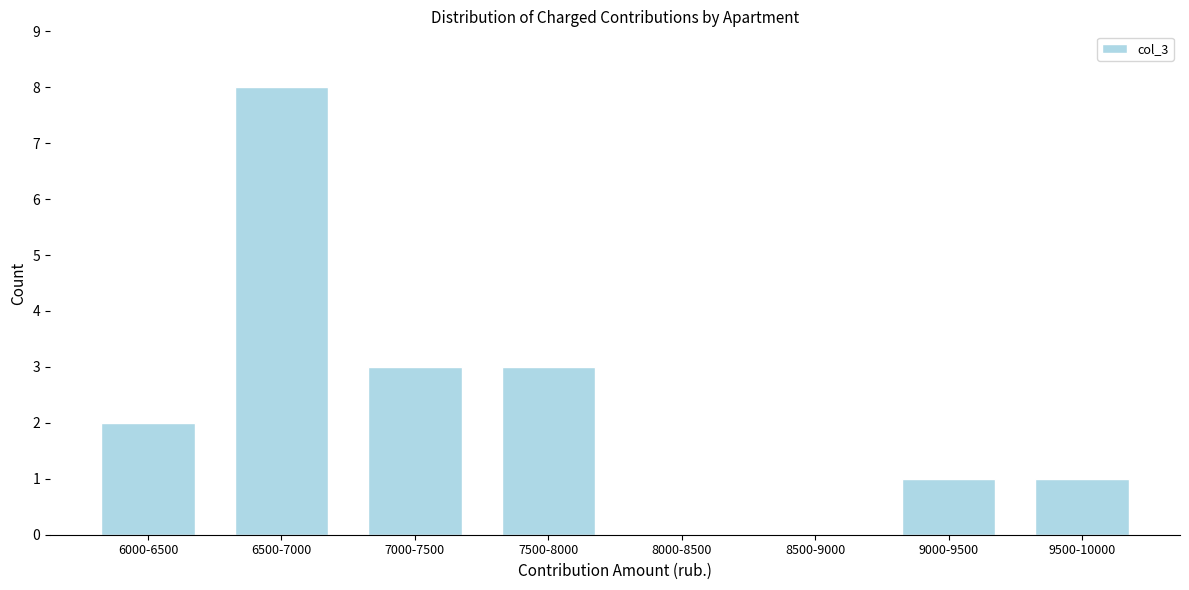

Reading right to left, list all the values displayed in this chart.

9500-10000=1	9000-9500=1	8500-9000=0	8000-8500=0	7500-8000=3	7000-7500=3	6500-7000=8	6000-6500=2